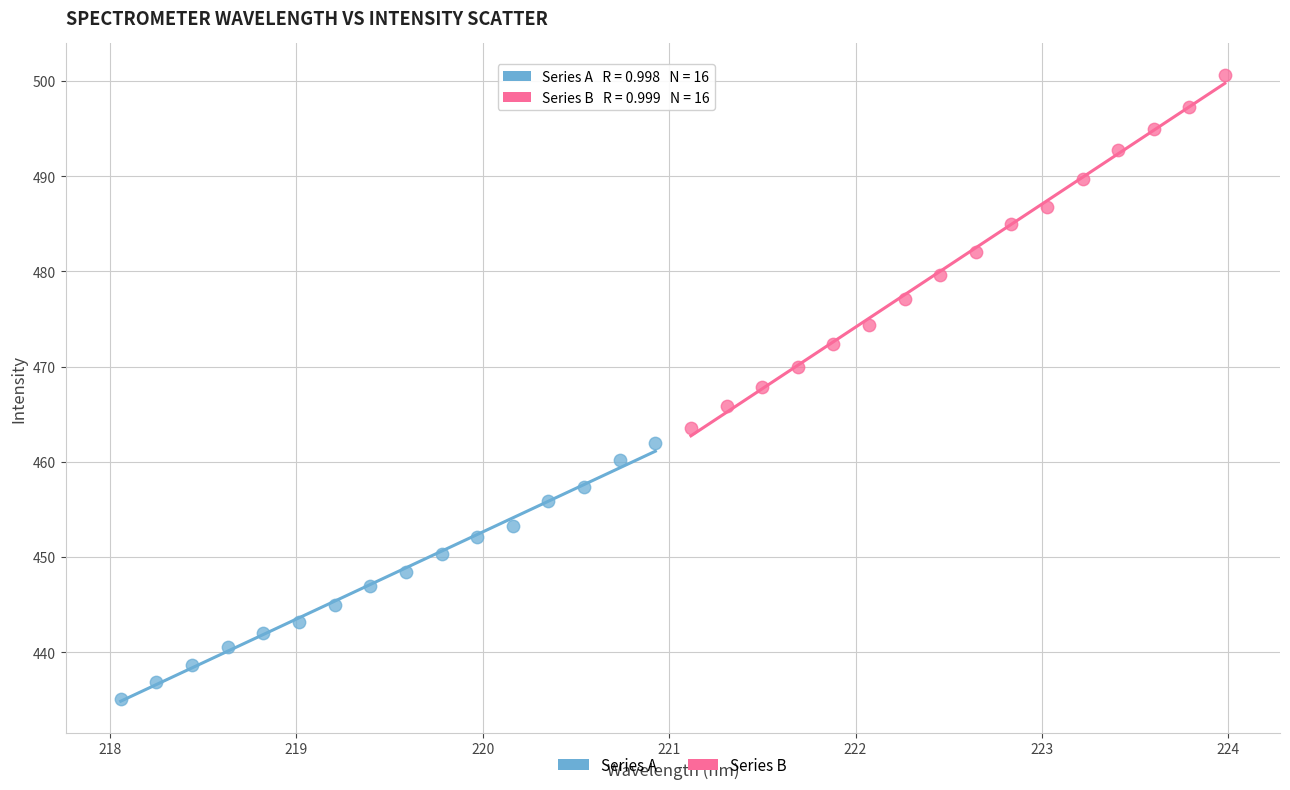

Which series contains the highest Y value?

Series B